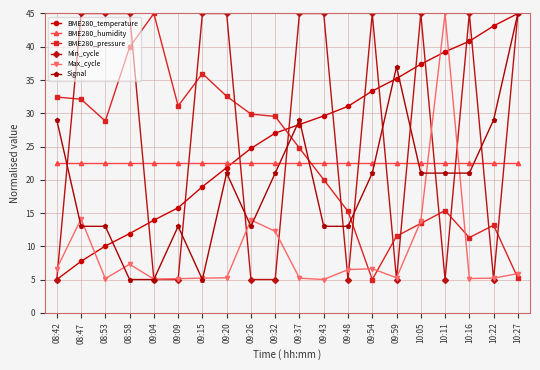

Rank the series at 09:43 from highest to lowest value.

Min_cycle, BME280_temperature, BME280_humidity, BME280_pressure, Signal, Max_cycle